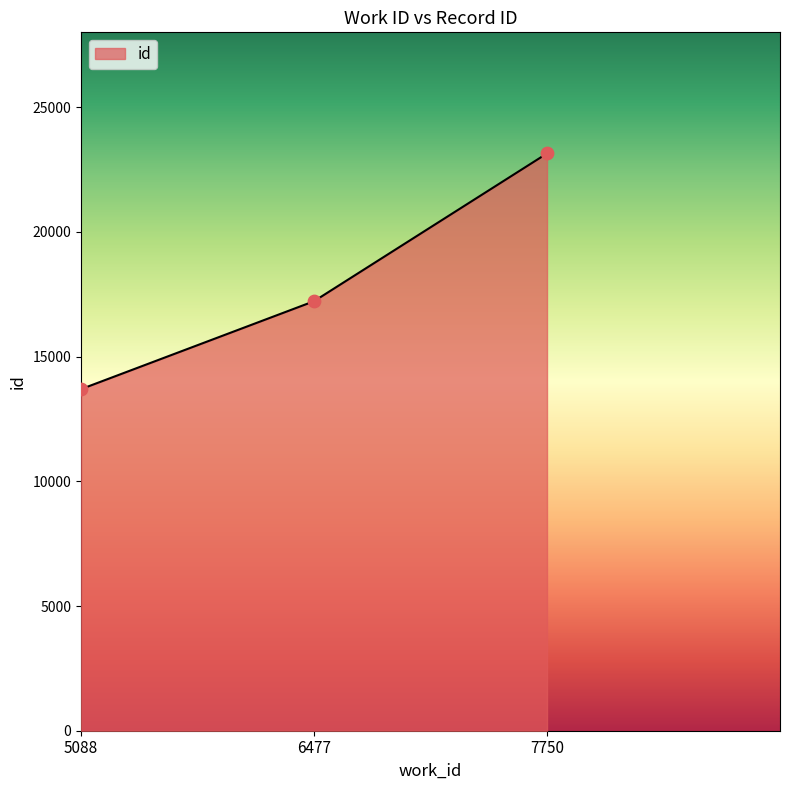

Which has a higher value, 5088 or 7750?

7750